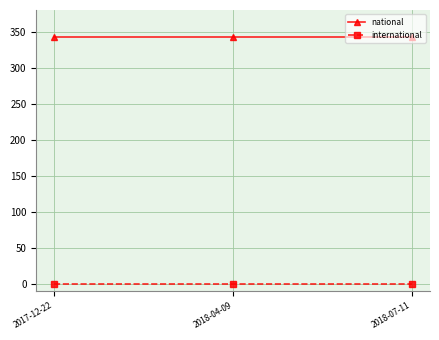

List the series in order of their peak value, highest first.

national, international